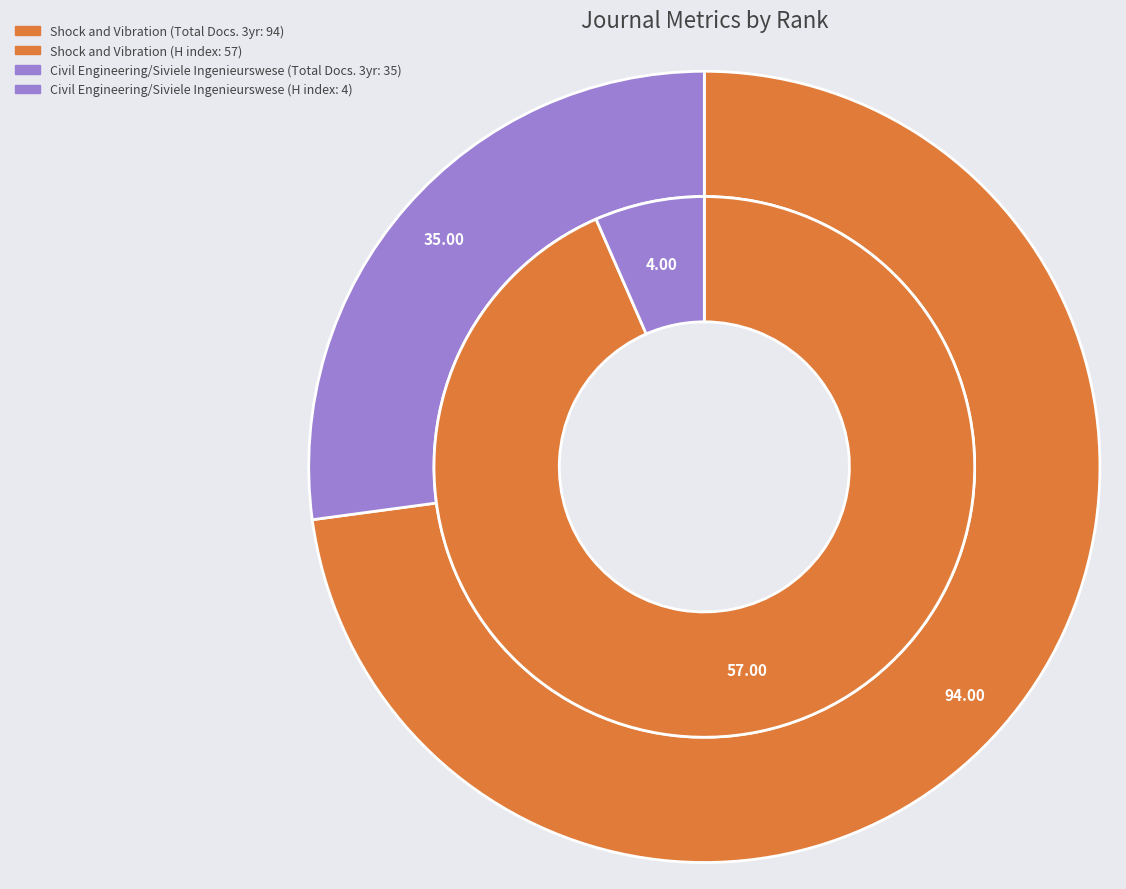

What percentage is NOT represented by Shock and Vibration?

6.6%